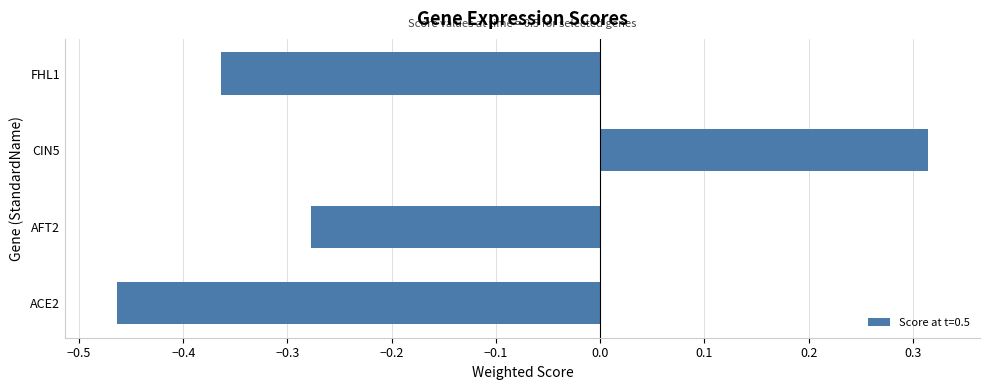

How many bars are there in total?

4